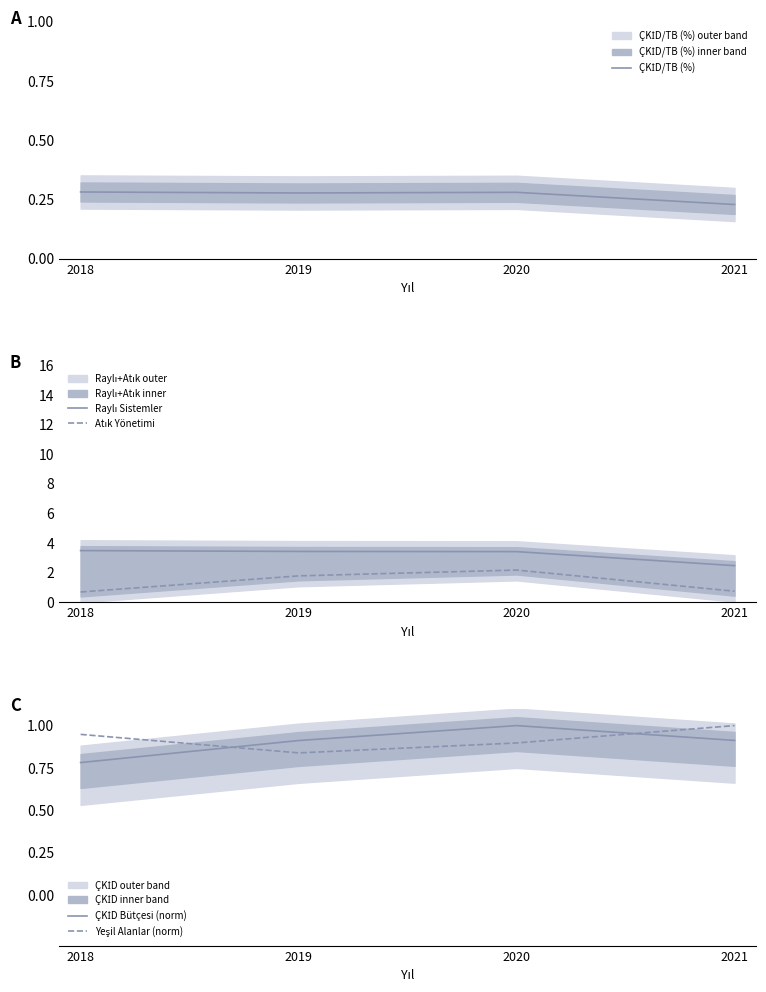

Reading right to left, list all the values displayed in this chart.

ÇKİD/TB (%): 0.2	0.3	0.3	0.3
Raylı Sistemler: 2.5	3.4	3.4	3.5
Atık Yönetimi: 0.7	2.2	1.8	0.7
ÇKİD Bütçesi (norm): 0.9	1.0	0.9	0.8
Yeşil Alanlar (norm): 1.0	0.9	0.8	0.9